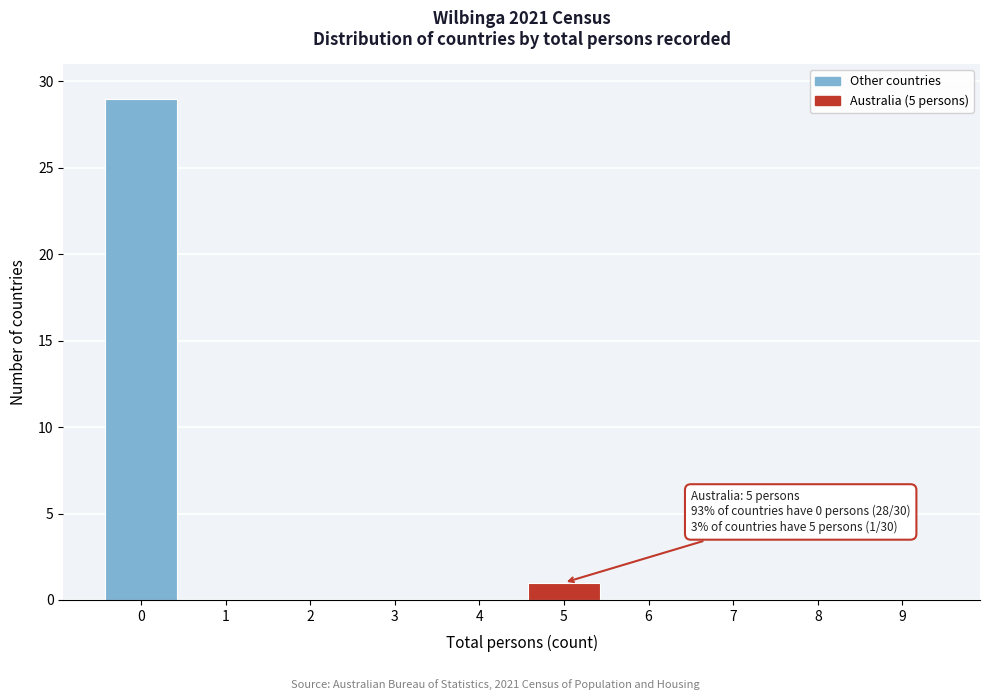

Reading left to right, extract all data points from this chart.

0=29	1=0	2=0	3=0	4=0	5=1	6=0	7=0	8=0	9=0